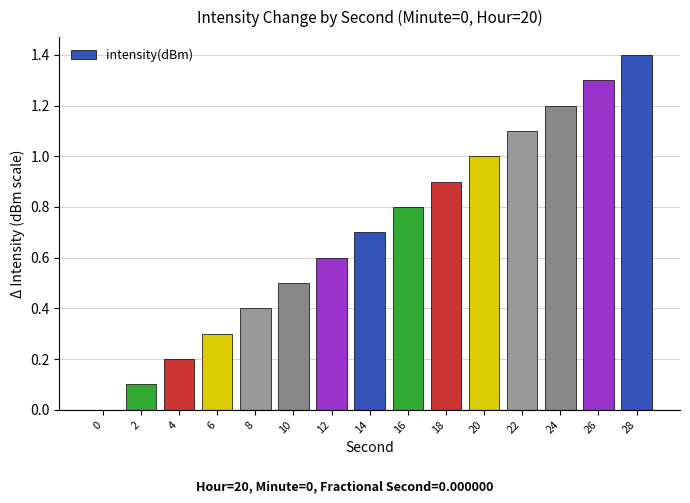

Read the value at 22.

1.1